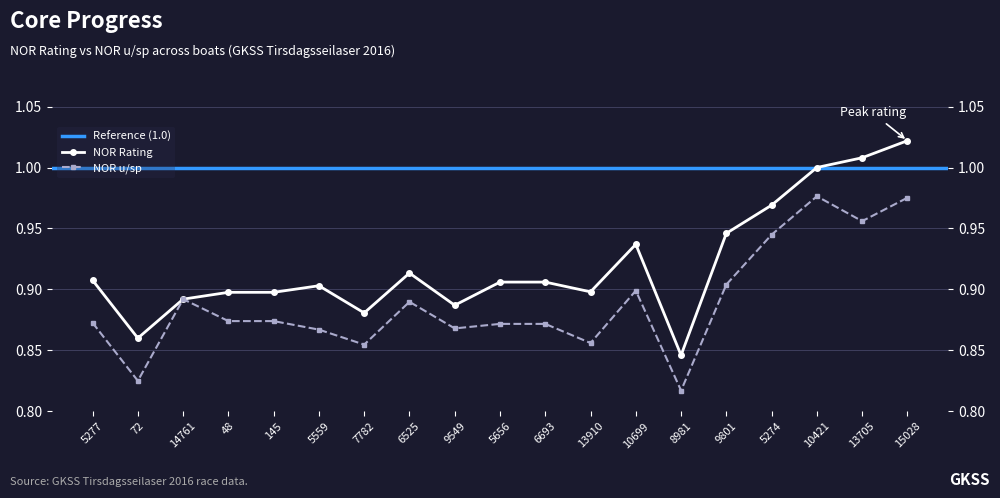

True or false: NOR u/sp has more than 0 points higher than both neighbors.

True